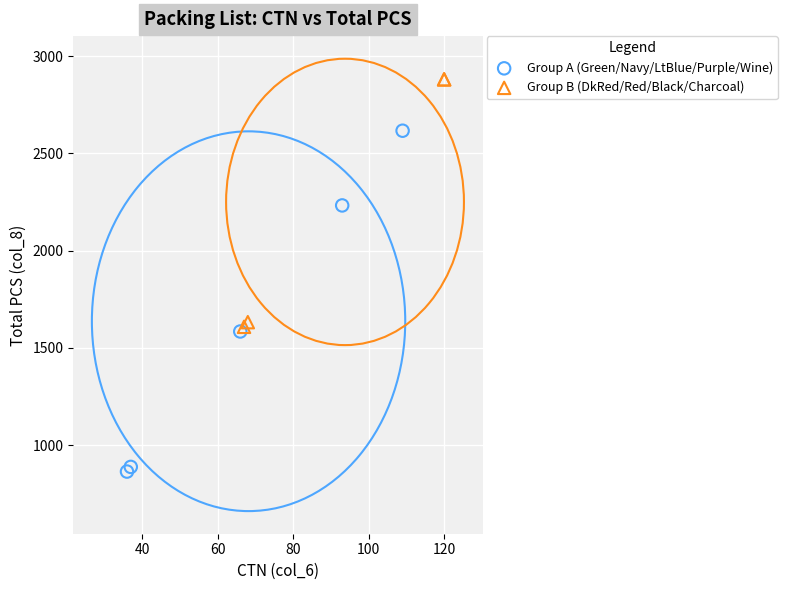

Which series has the largest Y range (max minus min)?

Group A (Green/Navy/LtBlue/Purple/Wine)